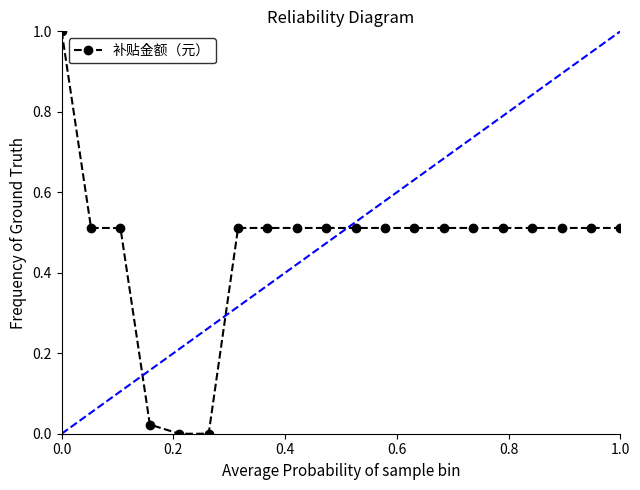

The chart shows a value of 0.2 at 13. True or false?

False